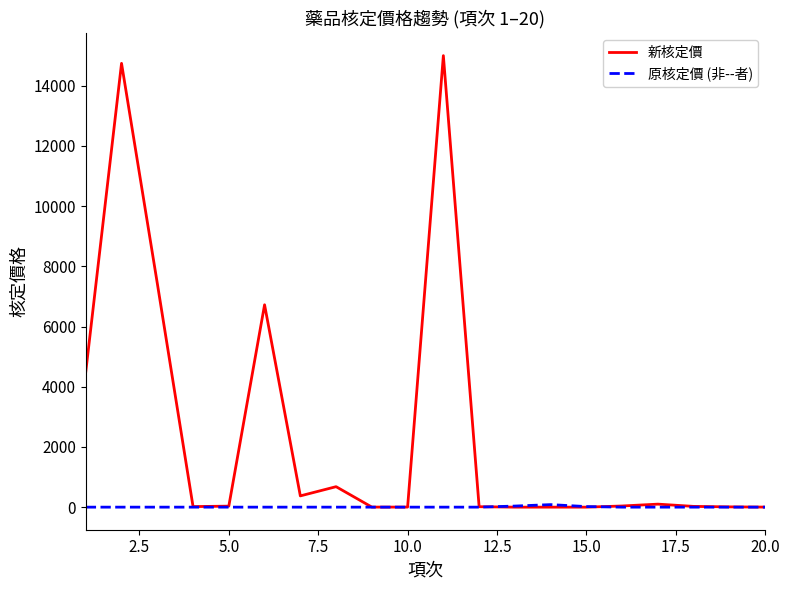

What is the greatest value displayed?

15000.0